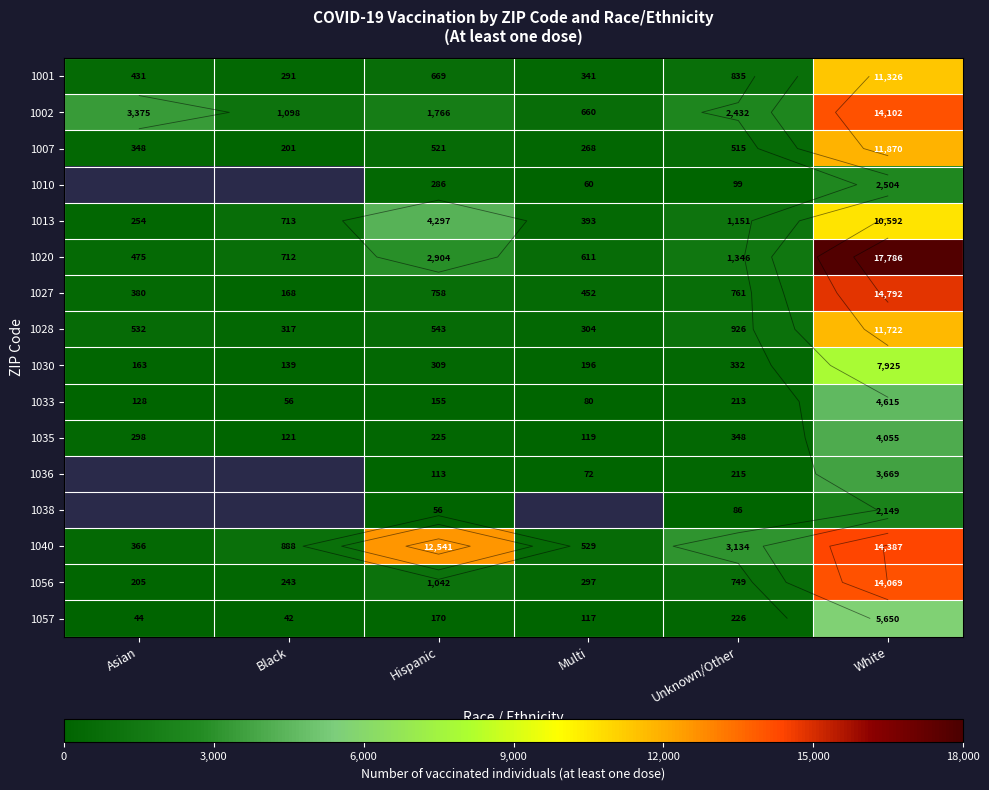

At how many categories does at least one series exceed 8407?

2